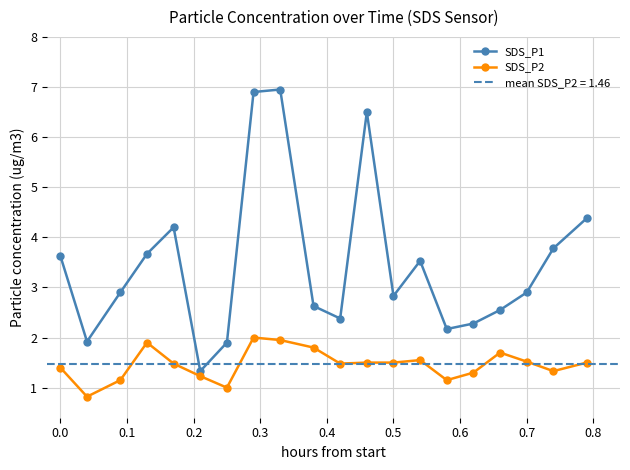

True or false: SDS_P2 and SDS_P1 intersect in this chart.

False